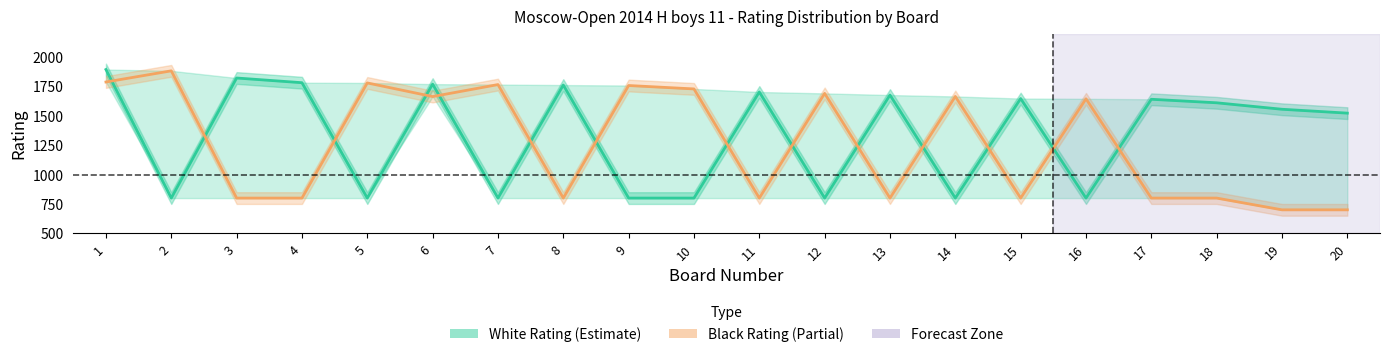

Which category has the highest value across all series?

1